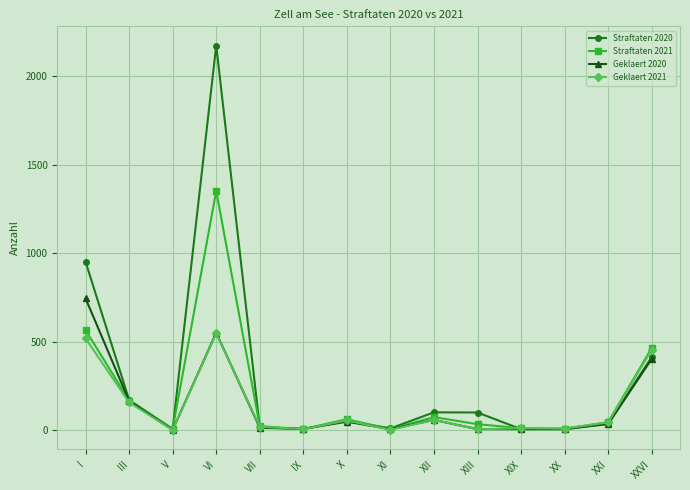

At which category does Straftaten 2021 reach its first local peak?

VI